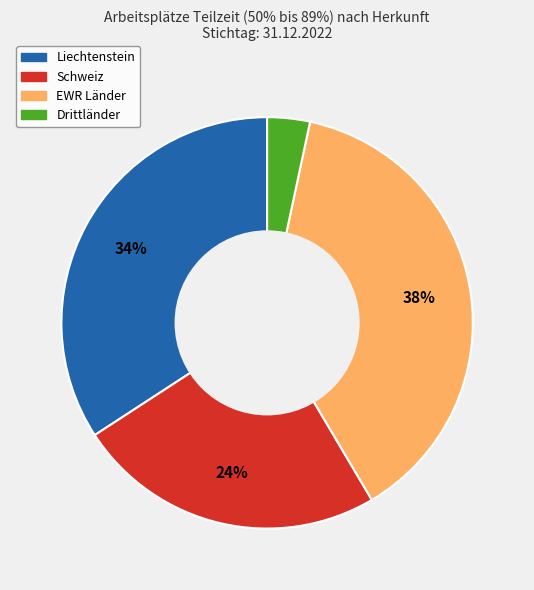

To the nearest percent, what is the difference between the largest and smallest slice percentages?

35%